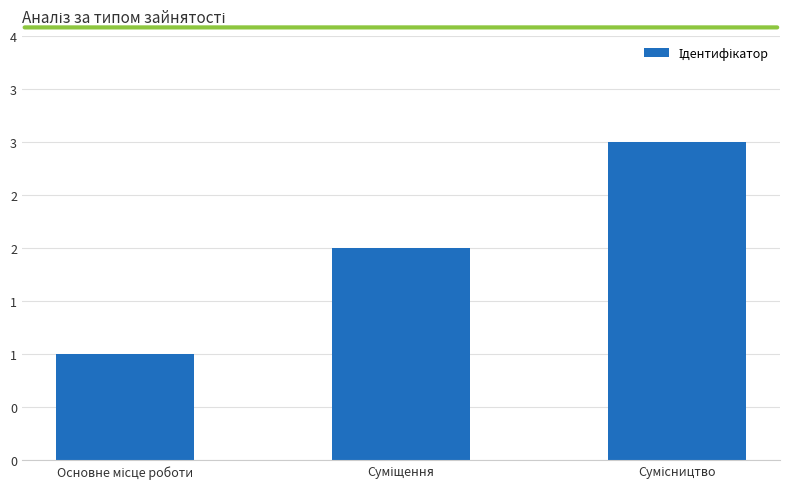

Reading left to right, what are all the values shown in this chart?

1	2	3